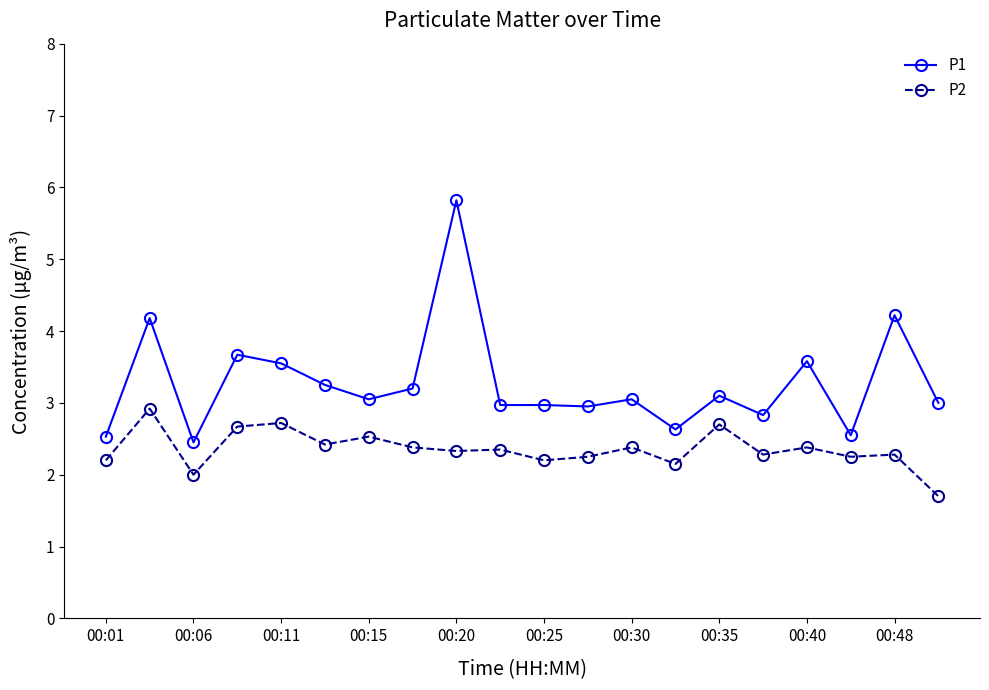

List the series in order of their peak value, highest first.

P1, P2